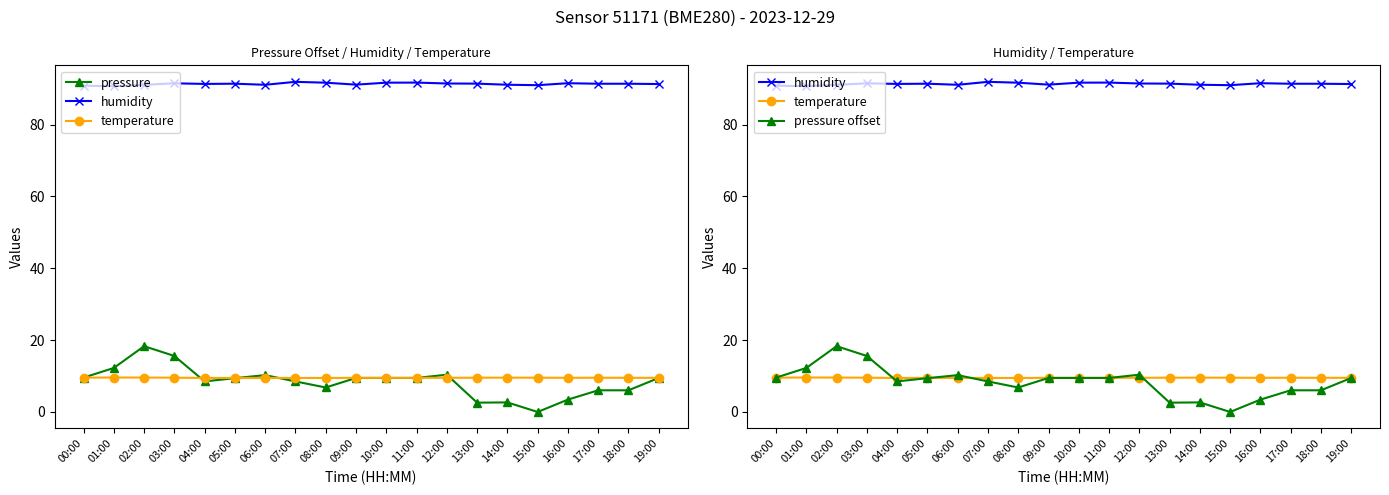

How many interior local valleys does the humidity series have?

5